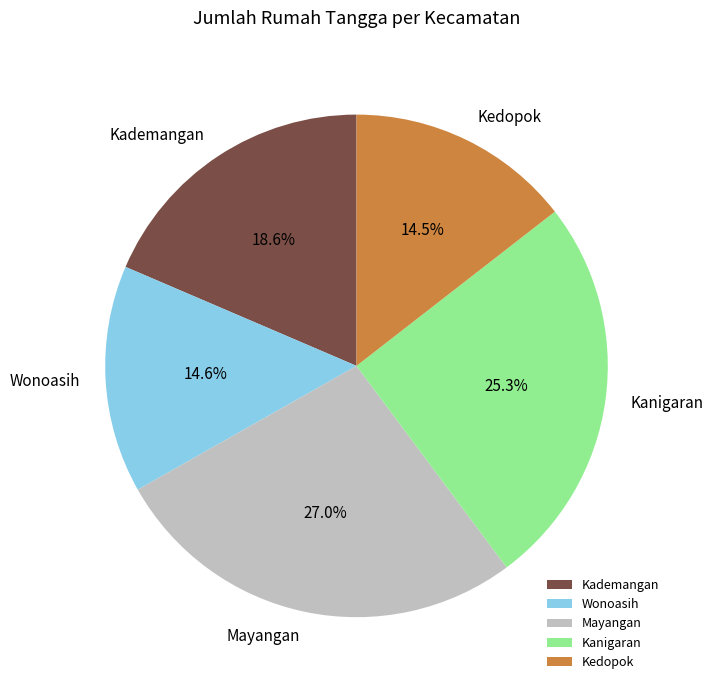

The Wonoasih slice represents 15% of the pie. True or false?

True